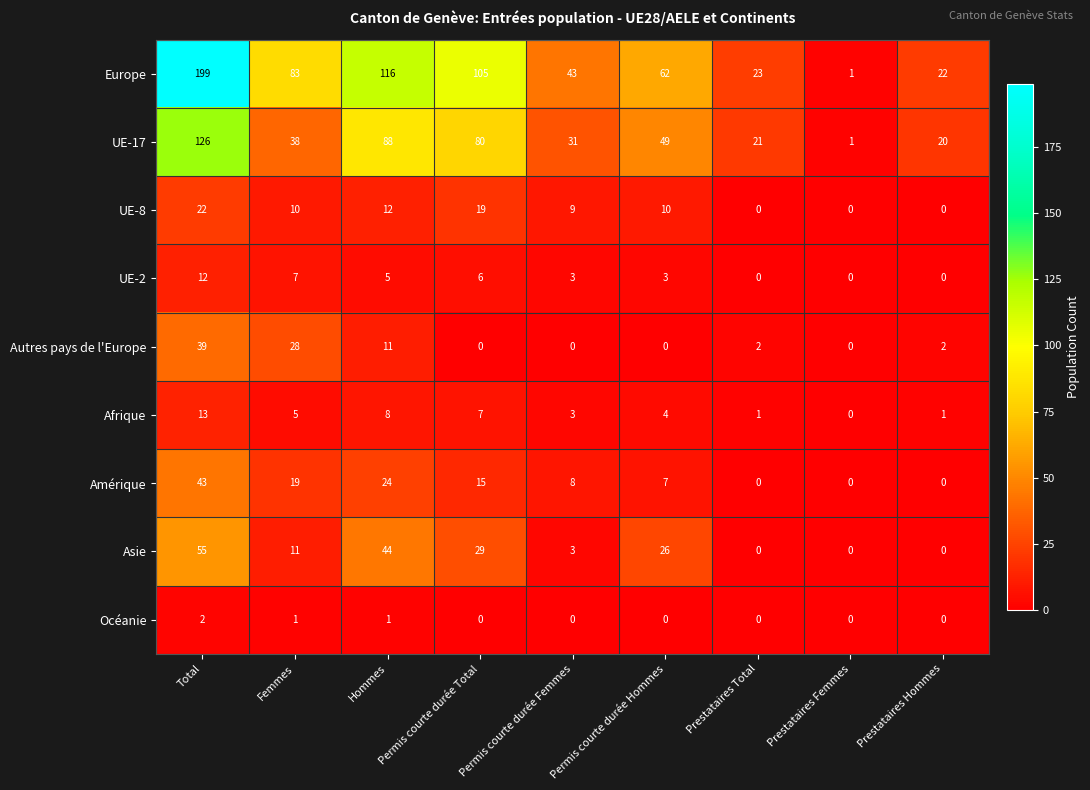

Between Permis courte durée Total and Prestataires Total, which series saw the biggest shift?

Europe